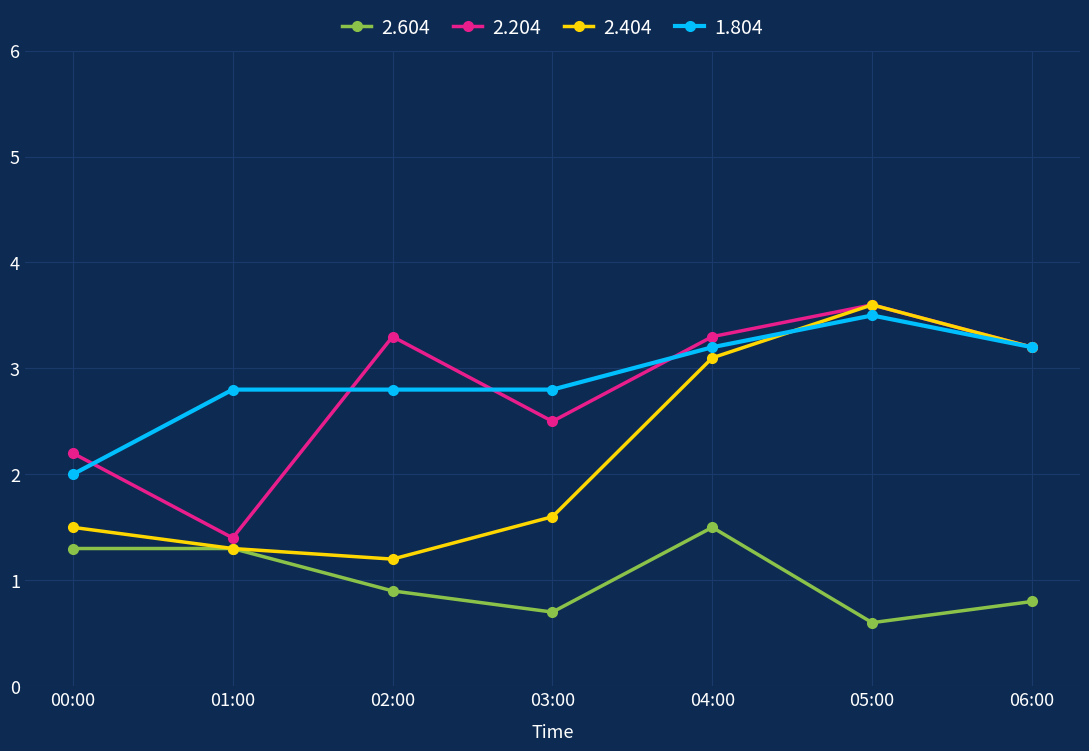

Rank the series at 00:00 from lowest to highest value.

2.604, 2.404, 1.804, 2.204